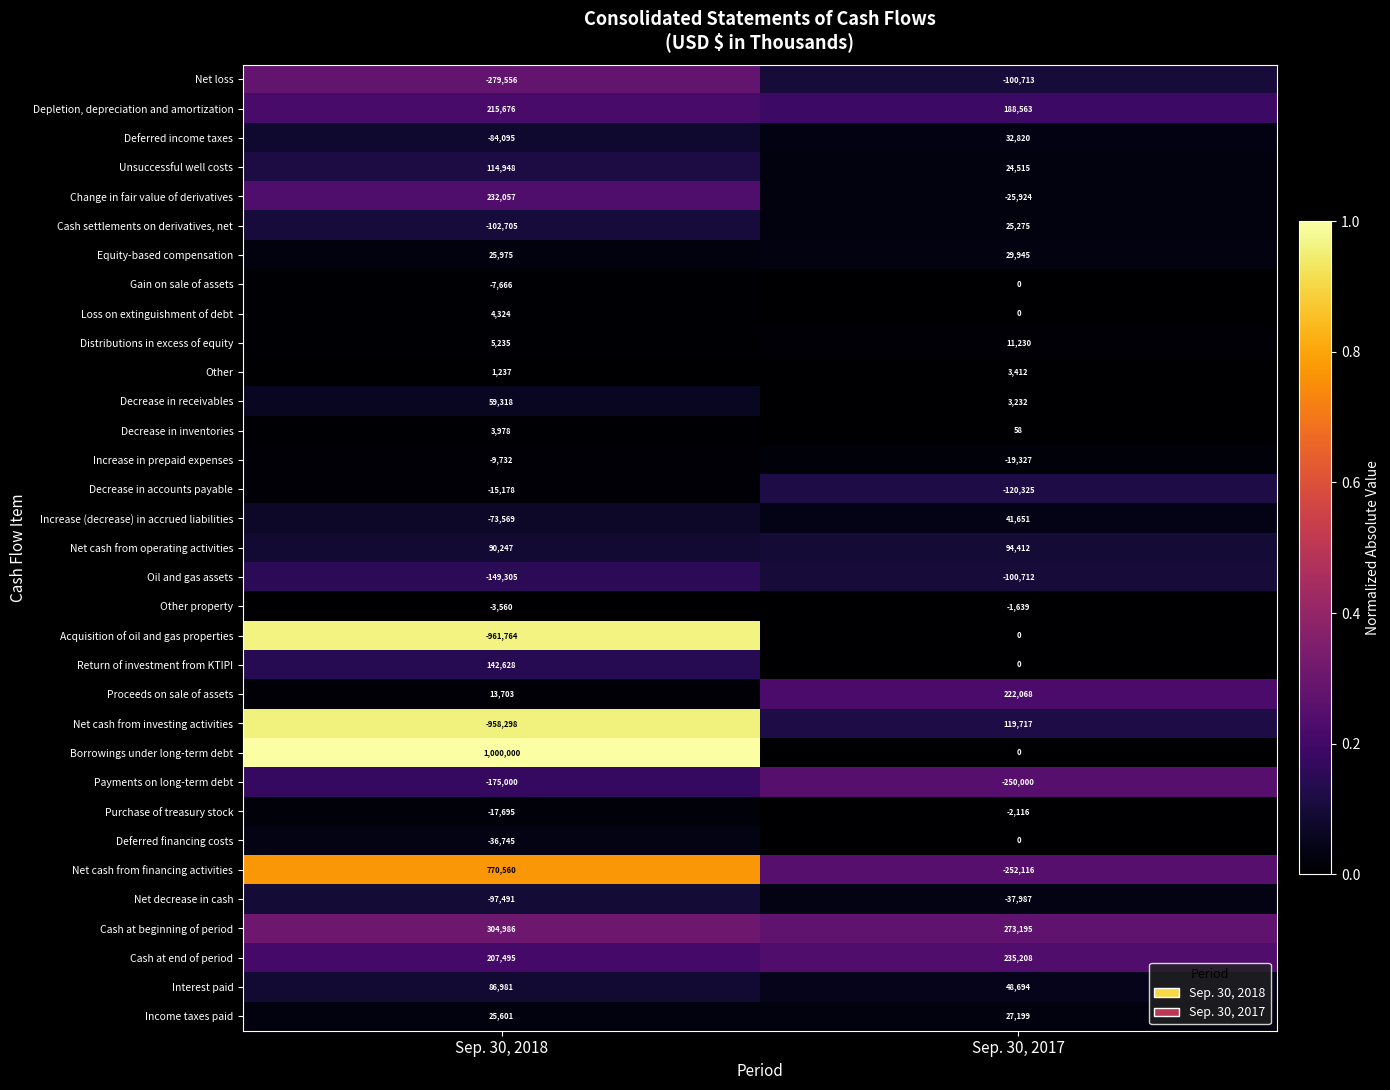

What is the greatest value displayed?

1000000